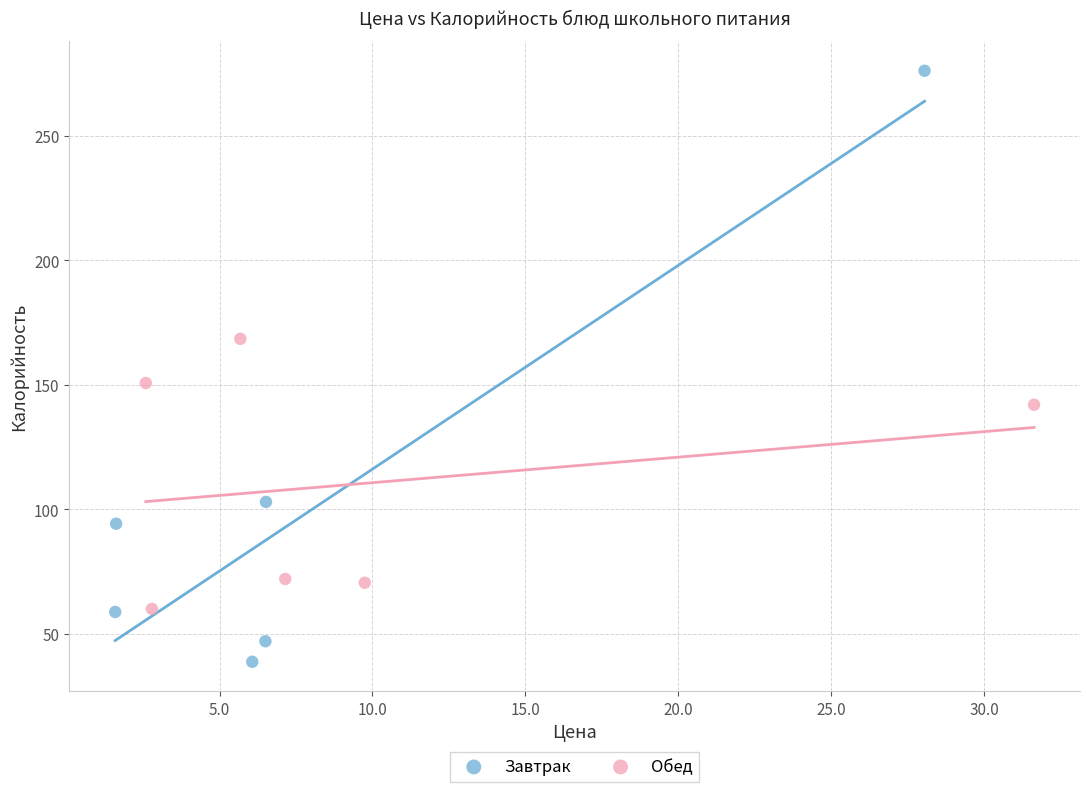

Which series reaches the minimum Y coordinate?

Завтрак